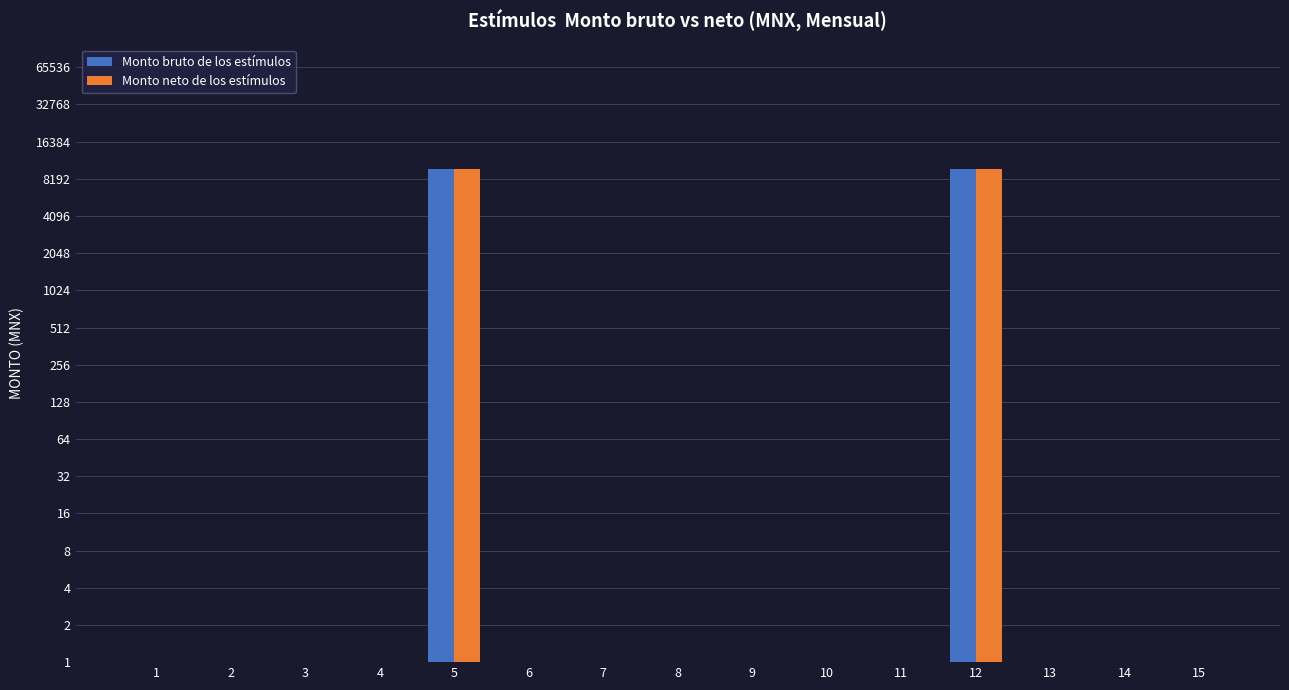

Reading right to left, list all the values displayed in this chart.

Monto bruto de los estímulos: 15=0.5	14=0.5	13=0.5	12=9800.0	11=0.5	10=0.5	9=0.5	8=0.5	7=0.5	6=0.5	5=9800.0	4=0.5	3=0.5	2=0.5	1=0.5
Monto neto de los estímulos: 15=0.5	14=0.5	13=0.5	12=9800.0	11=0.5	10=0.5	9=0.5	8=0.5	7=0.5	6=0.5	5=9800.0	4=0.5	3=0.5	2=0.5	1=0.5